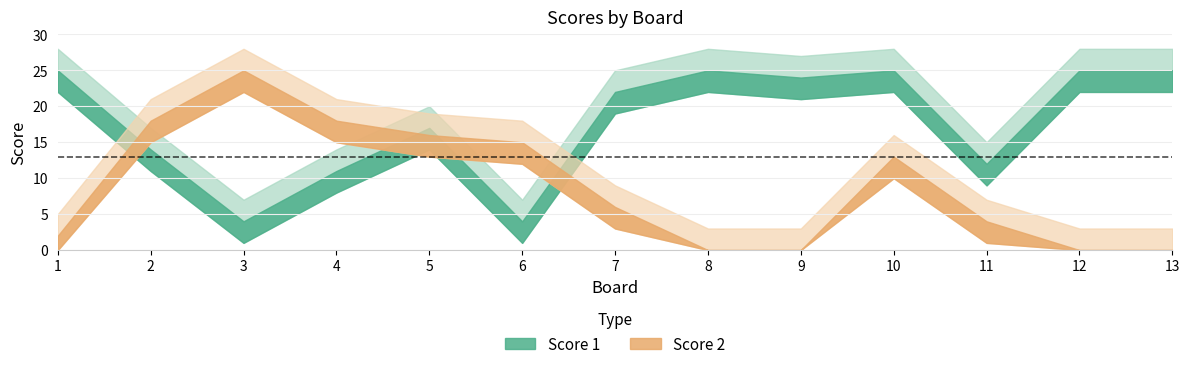

What are all the series names shown in the legend?

Score 1, Score 2